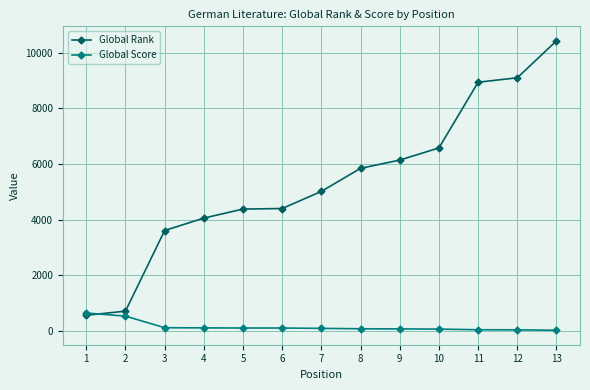

Between 8 and 11, which series saw the biggest shift?

Global Rank